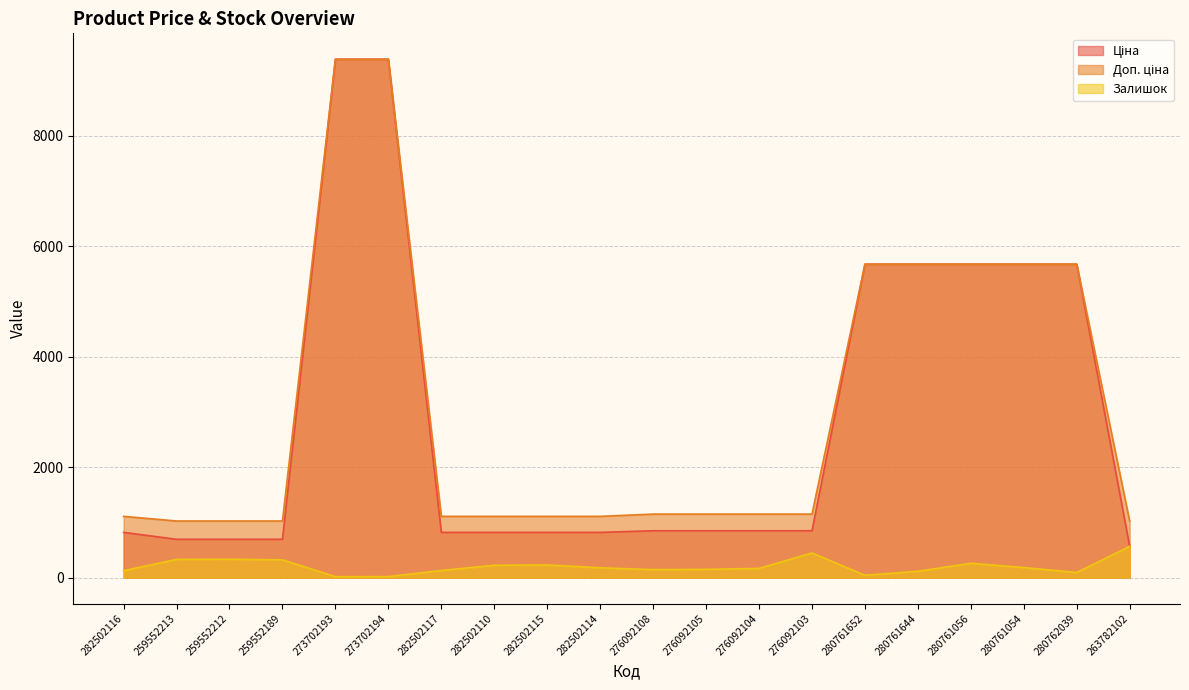

Where is Доп. ціна nearest to the value 5200?

280761652